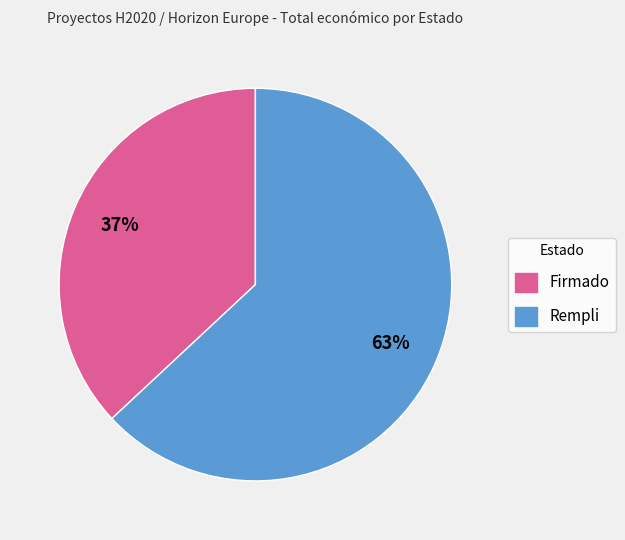

What is the largest slice in the pie chart?

Rempli